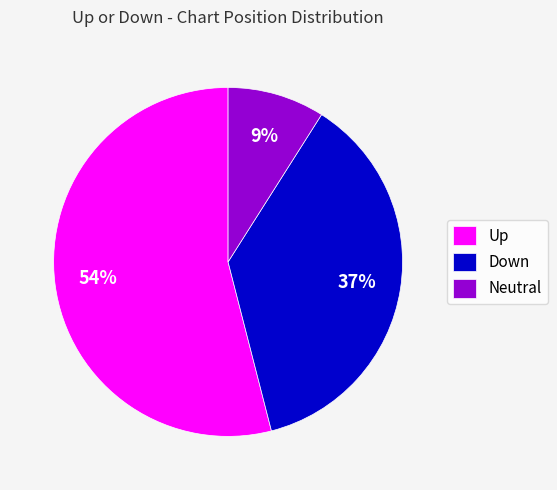

How many slices are in this pie chart?

3